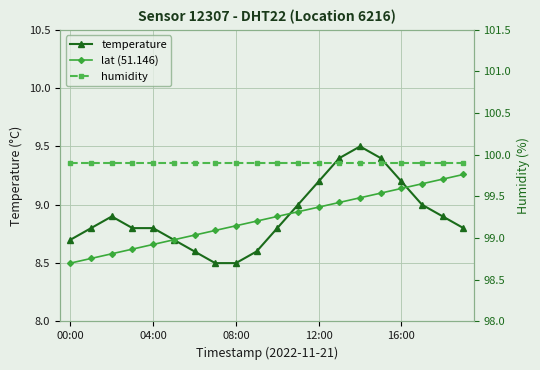

What is the value of the temperature point at the 12th from the left?

9.0